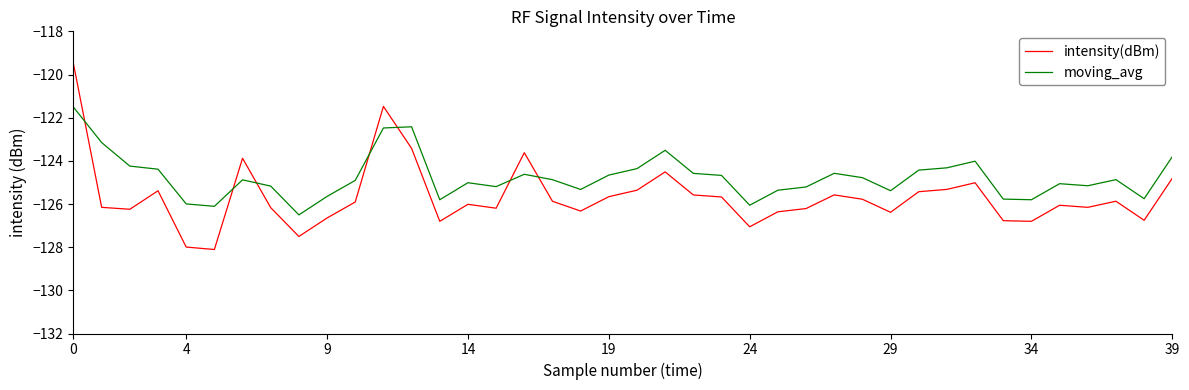

List the series in order of their overall mean, lowest first.

intensity(dBm), moving_avg